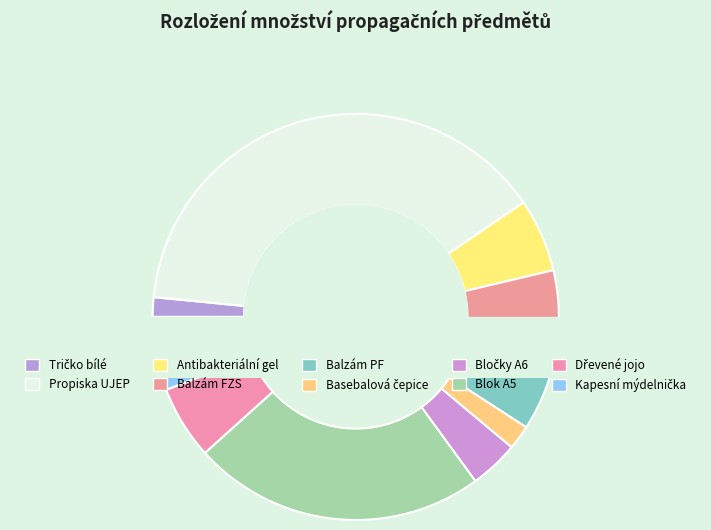

Does any single category account for the majority?

No